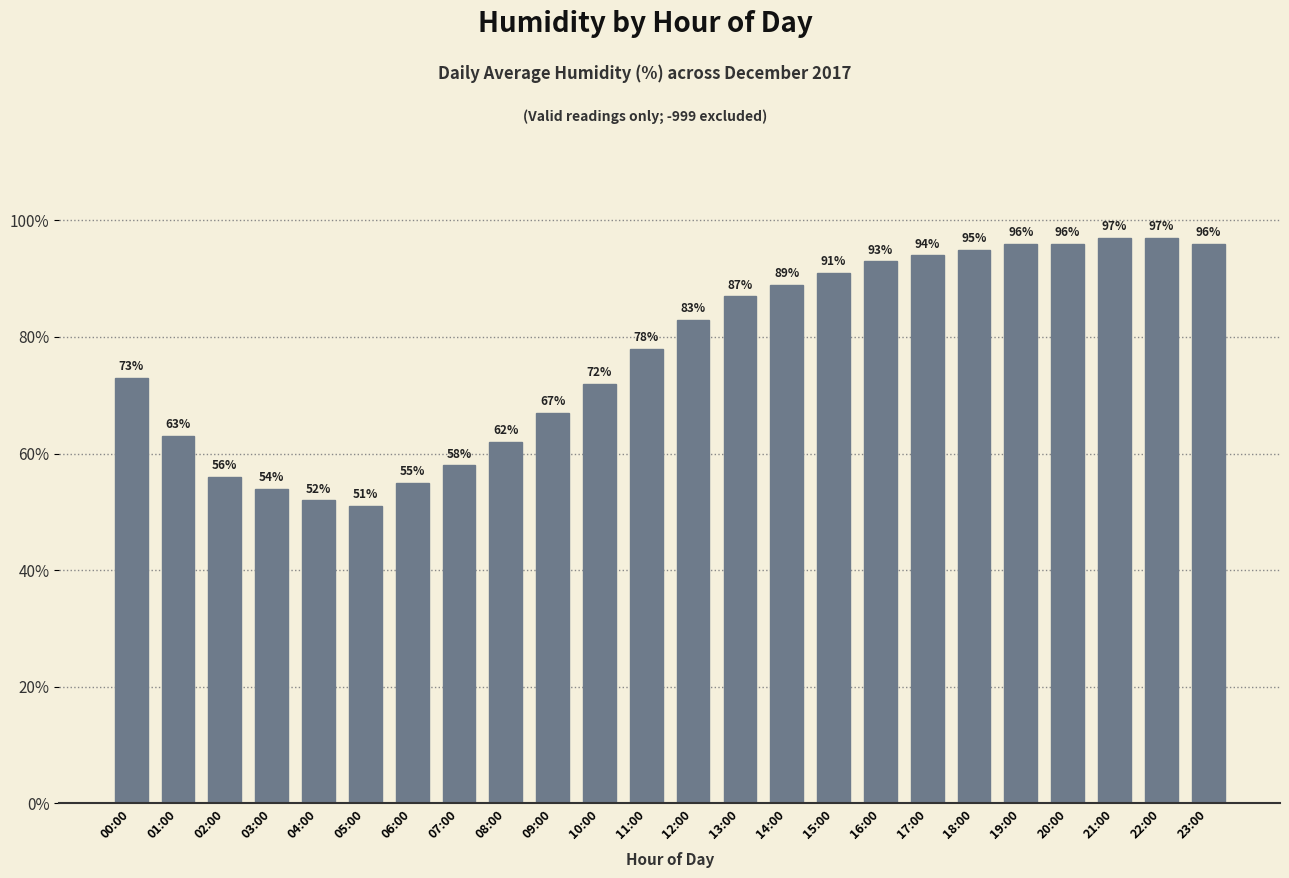

Read the value at 17:00.

94